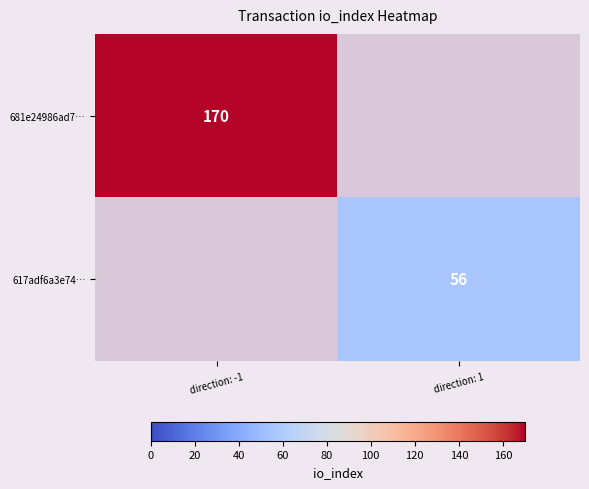

Is it true that 617adf6a3e74… equals 38 at direction: 1?

False